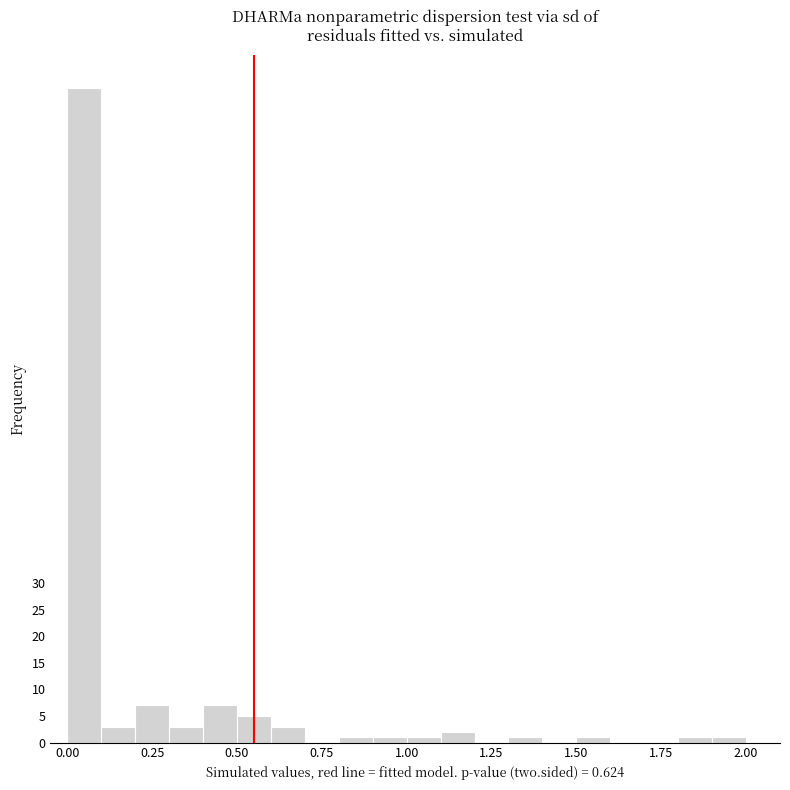

Read against the x-axis, roughly where is the centre of the tallest bar?

0.05